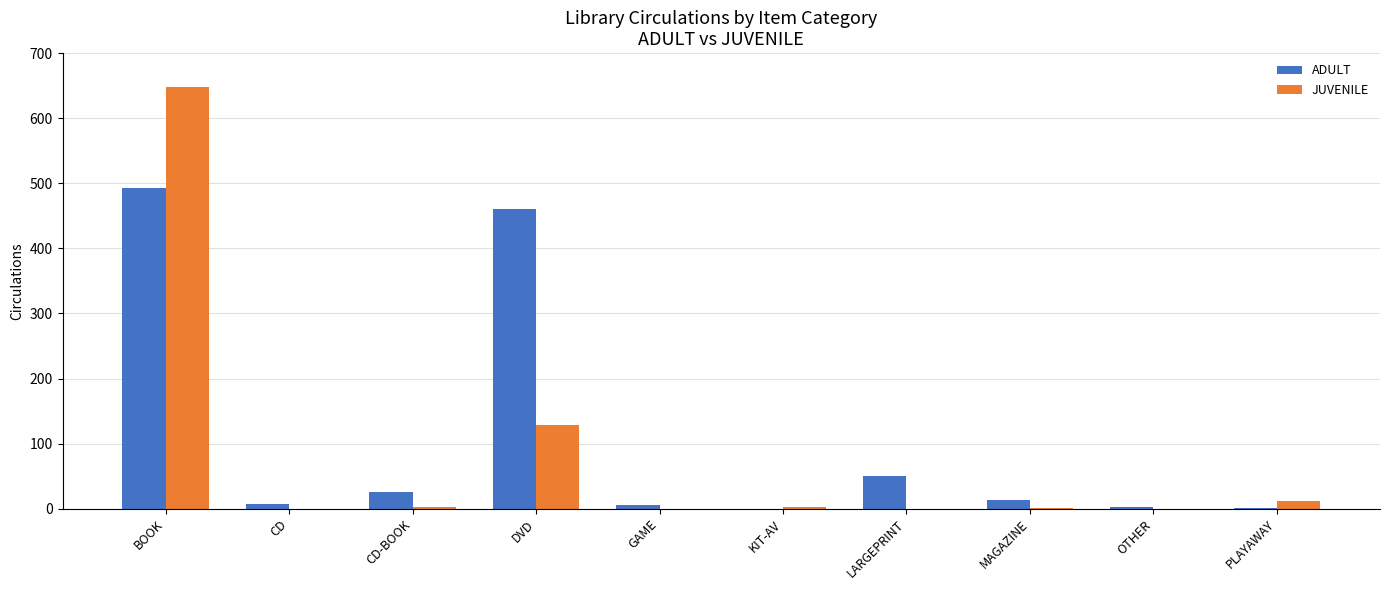

The JUVENILE series shows 0 at CD. True or false?

True